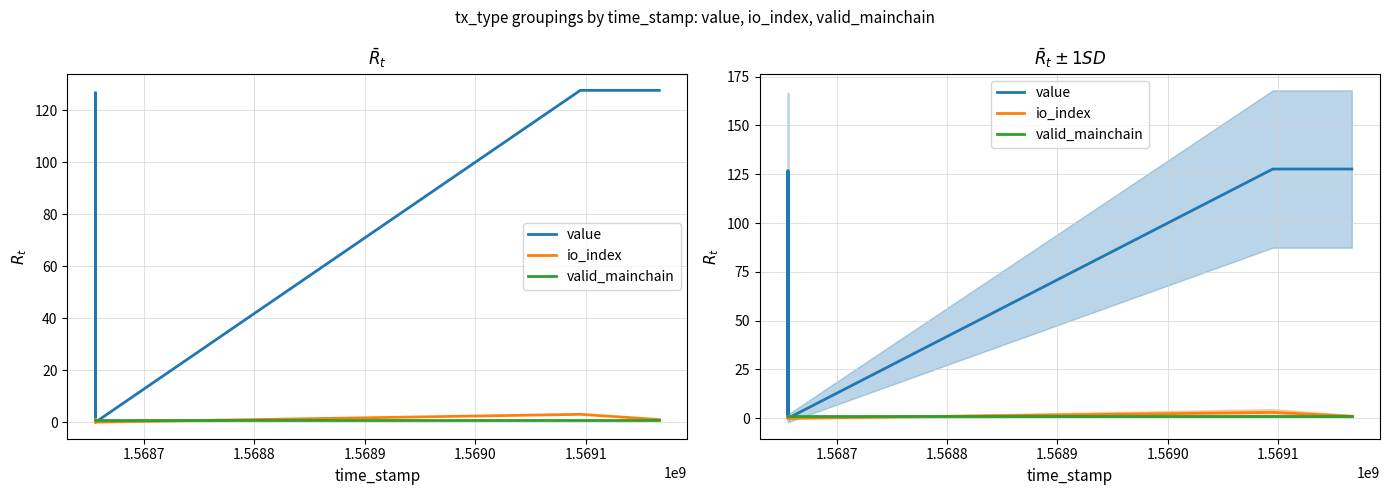

True or false: valid_mainchain has more than 2 interior local peaks.

False